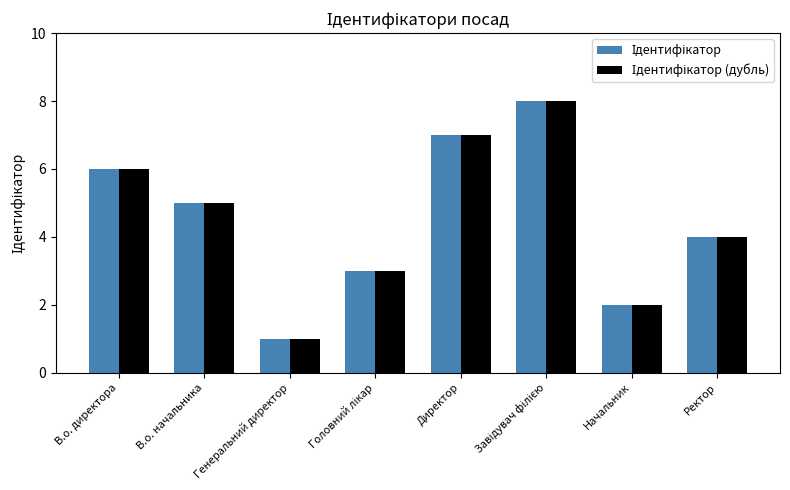

Which label corresponds to the smallest value in the chart?

Генеральний директор